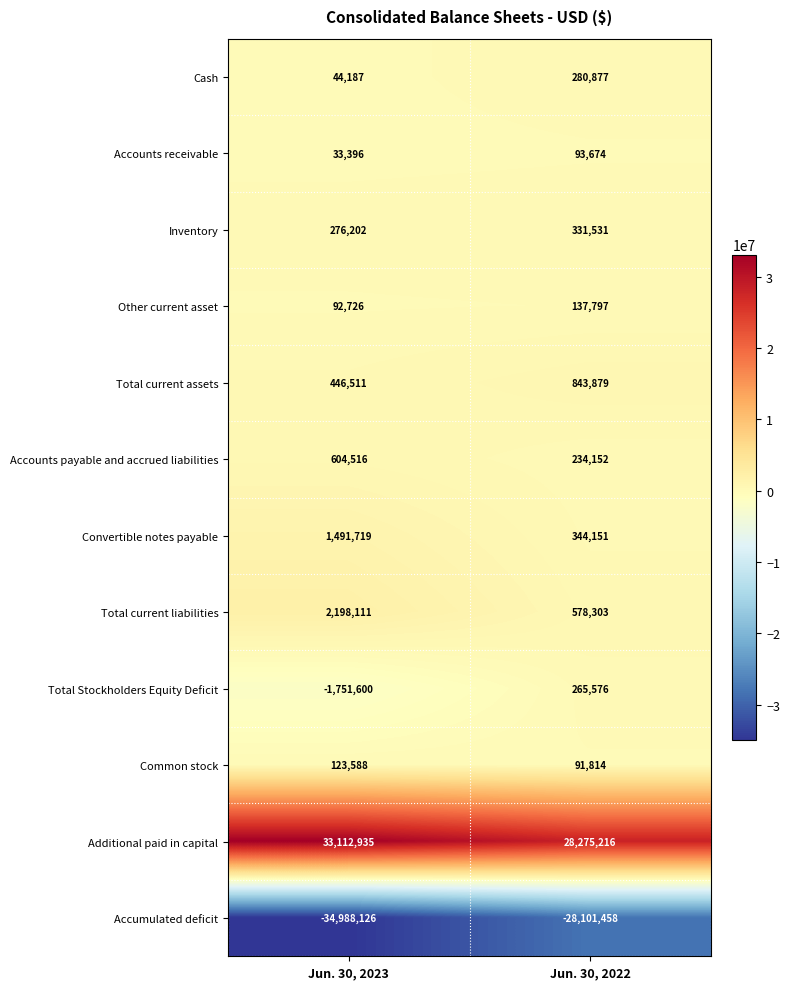

Count the number of data series in this chart.

12